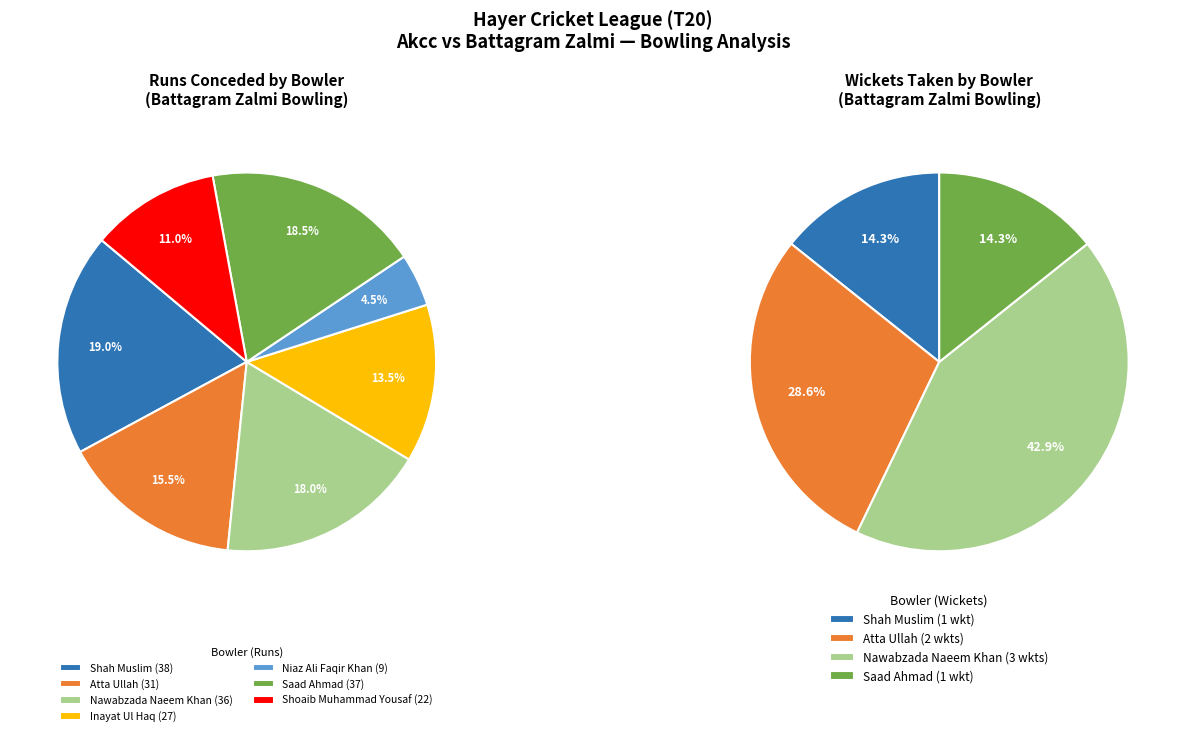

Between Niaz Ali Faqir Khan and Nawabzada Naeem Khan, which is larger?

Nawabzada Naeem Khan